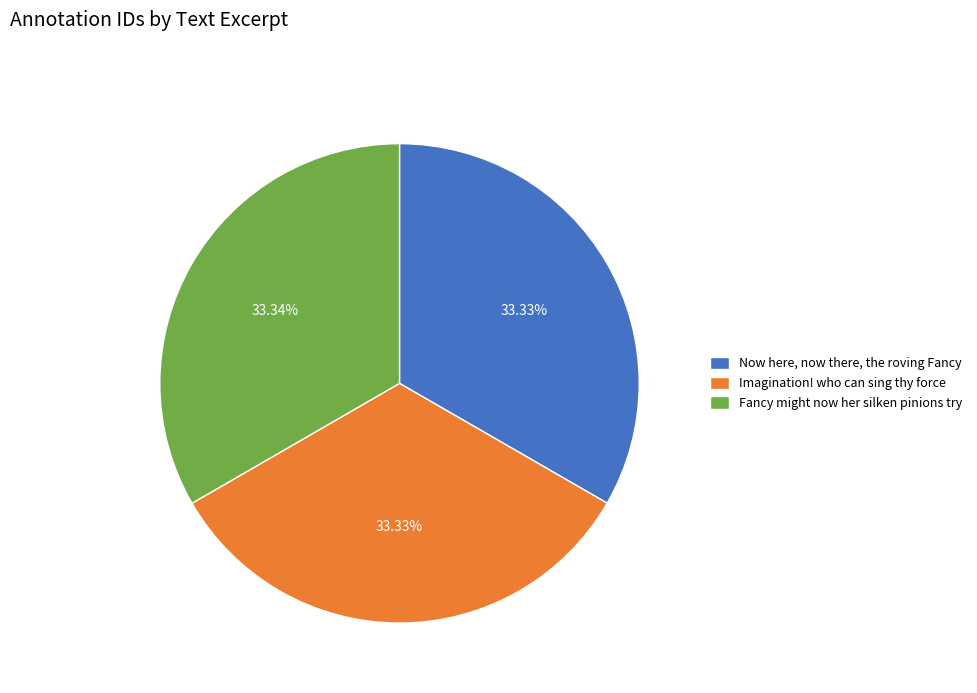

To the nearest percent, what is the combined percentage of Imagination! who can sing thy force and Fancy might now her silken pinions try?

67%